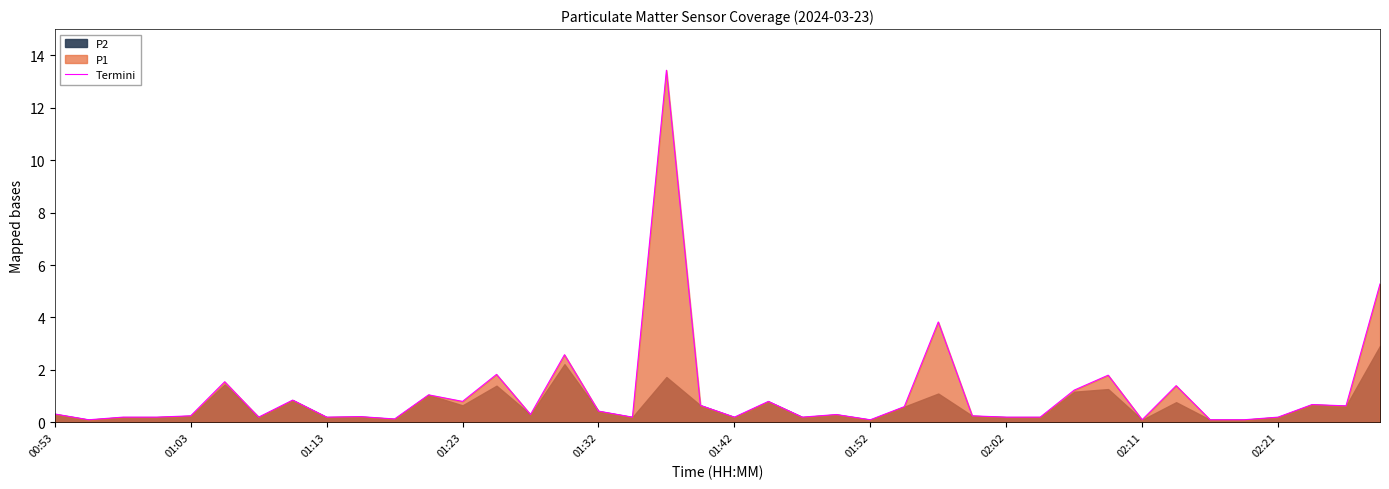

What is the maximum value for Termini?

13.4